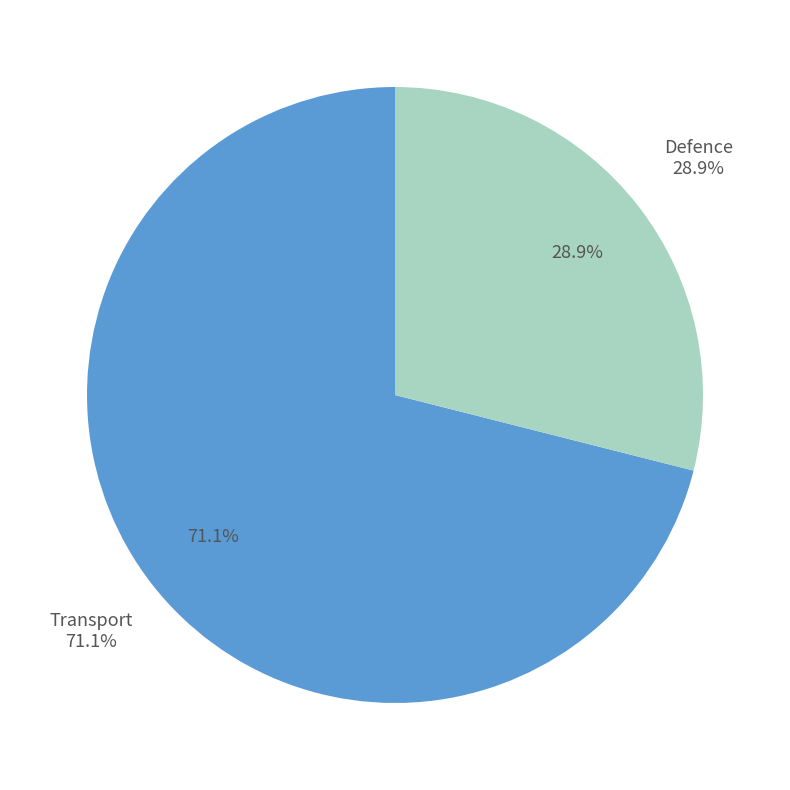

Does Defence account for over 50% of the chart?

No